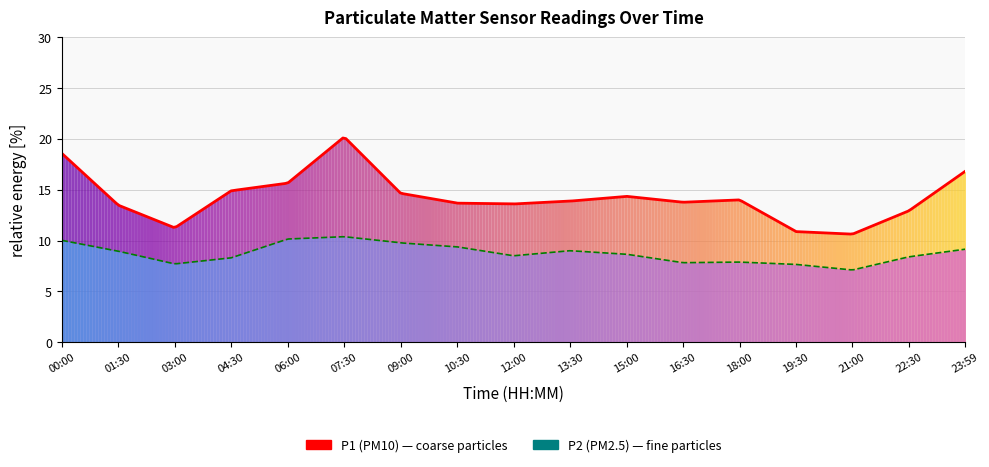

Reading right to left, extract all data points from this chart.

P1: 23:59=16.8	22:30=12.9	21:00=10.6	19:30=10.9	18:00=14.0	16:30=13.8	15:00=14.3	13:30=13.9	12:00=13.6	10:30=13.7	09:00=14.7	07:30=20.2	06:00=15.7	04:30=14.9	03:00=11.2	01:30=13.5	00:00=18.6
P2: 23:59=9.2	22:30=8.4	21:00=7.1	19:30=7.7	18:00=7.9	16:30=7.8	15:00=8.7	13:30=9.0	12:00=8.5	10:30=9.4	09:00=9.8	07:30=10.4	06:00=10.2	04:30=8.3	03:00=7.7	01:30=8.9	00:00=10.0